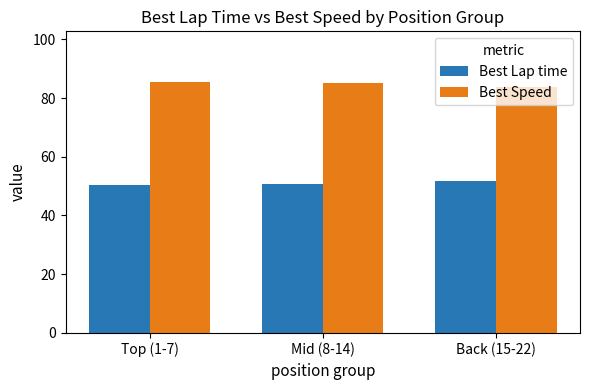

What is the highest value of the Best Speed series?

85.6